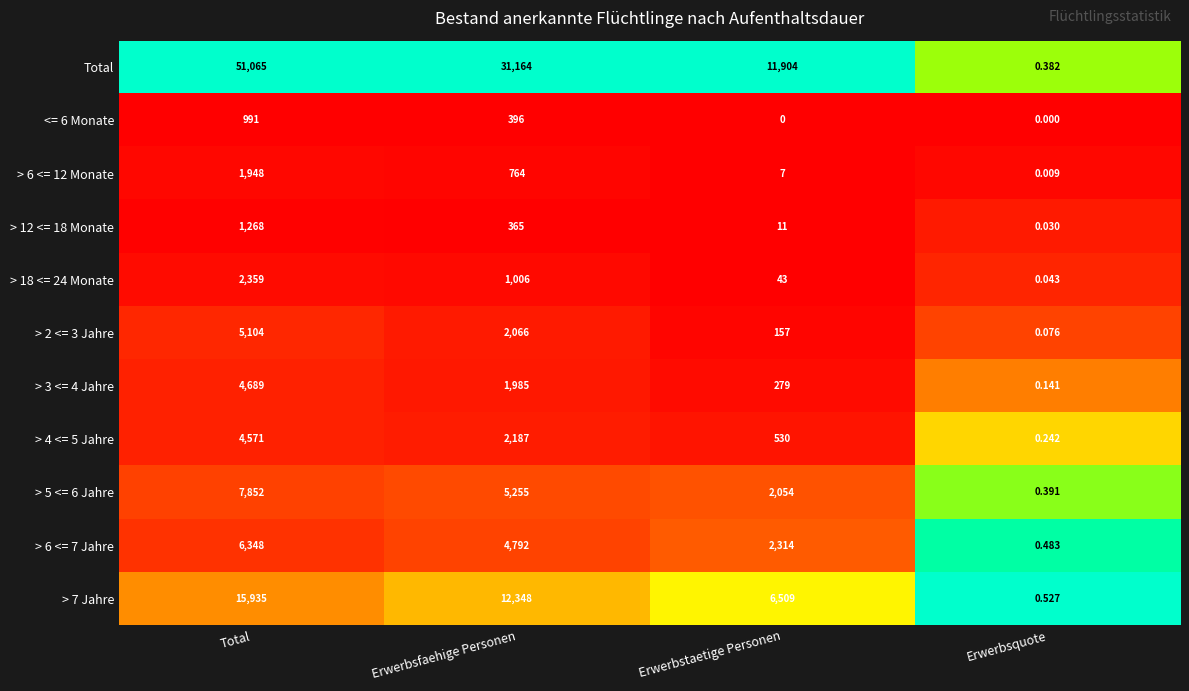

Which series has the largest total across all categories?

Total